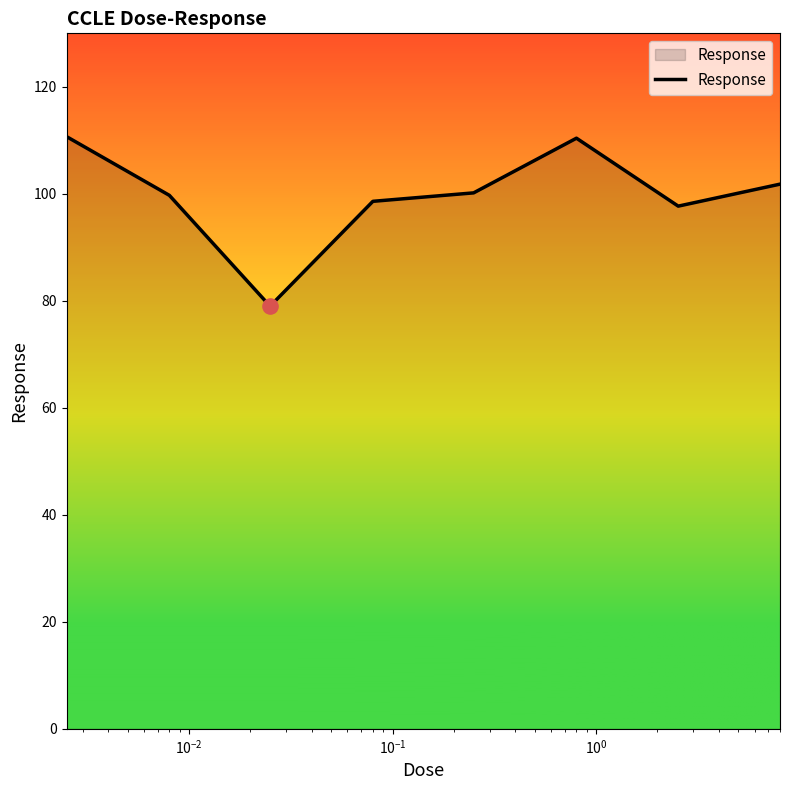

What is the difference between the maximum and minimum values?

31.7